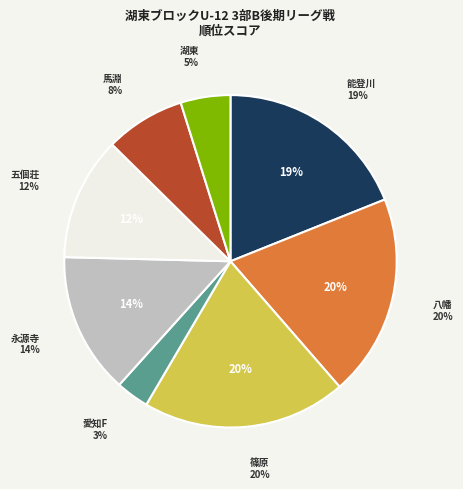

Which slice is the largest?

篠原